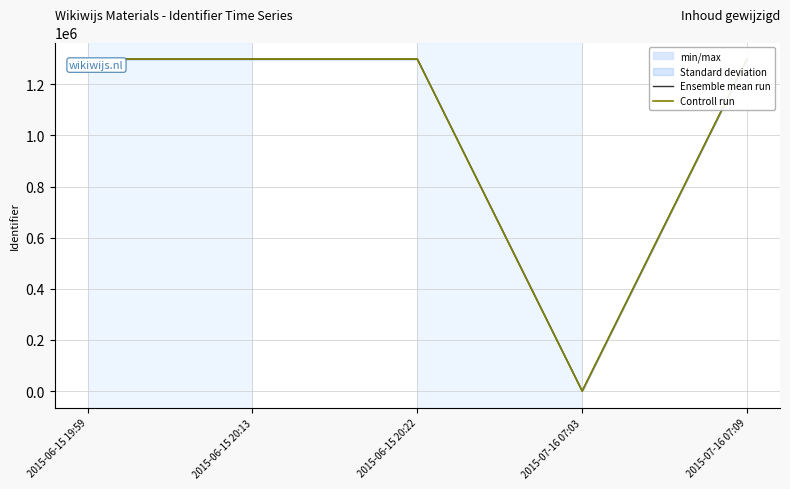

What is the maximum value for Controll run?

1298632